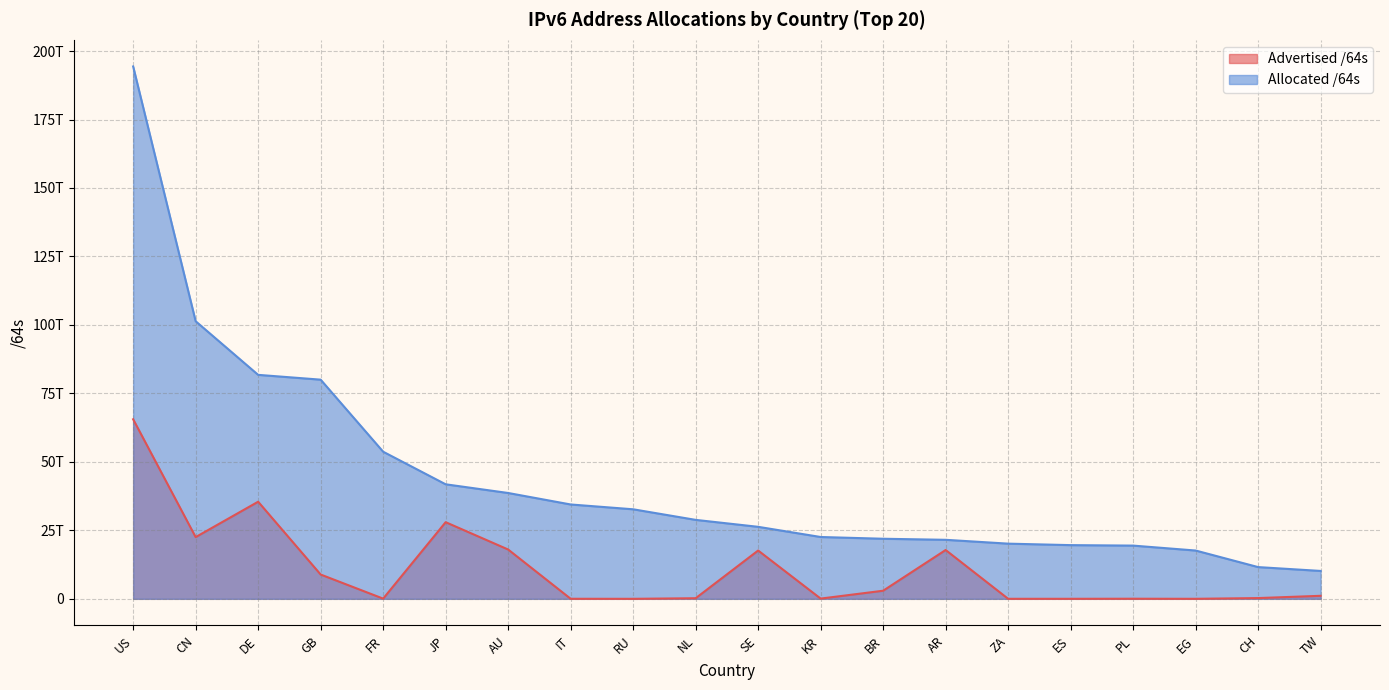

What position from the right is JP?

15